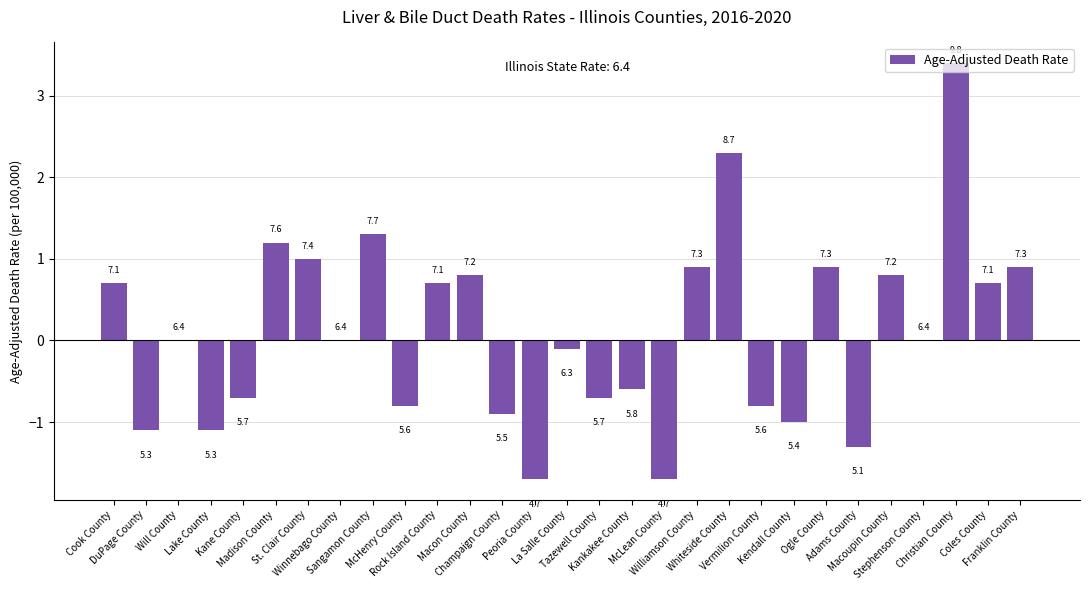

At which label does the data first exceed 0?

Cook County